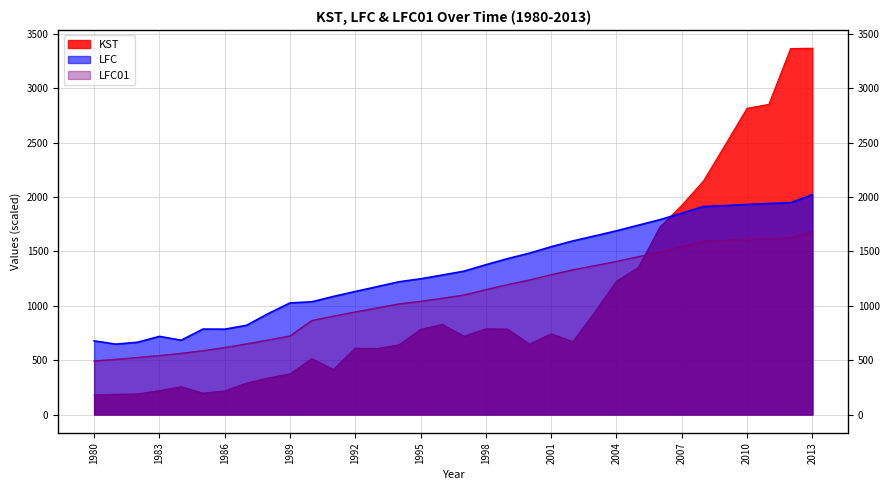

Which series changed the most between 2008 and 2011?

KST